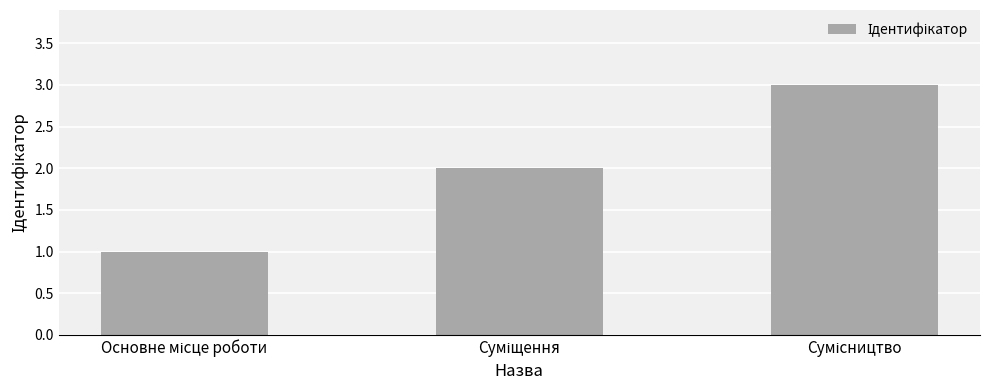

Reading left to right, extract all data points from this chart.

1	2	3